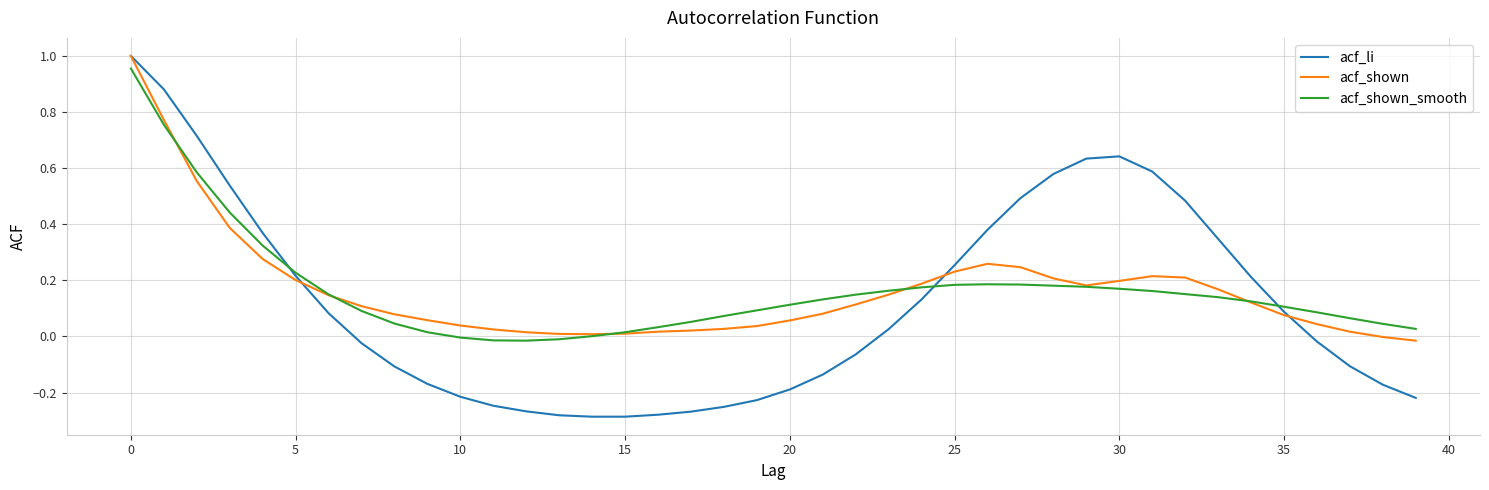

Which series has the largest range (max minus min)?

acf_li